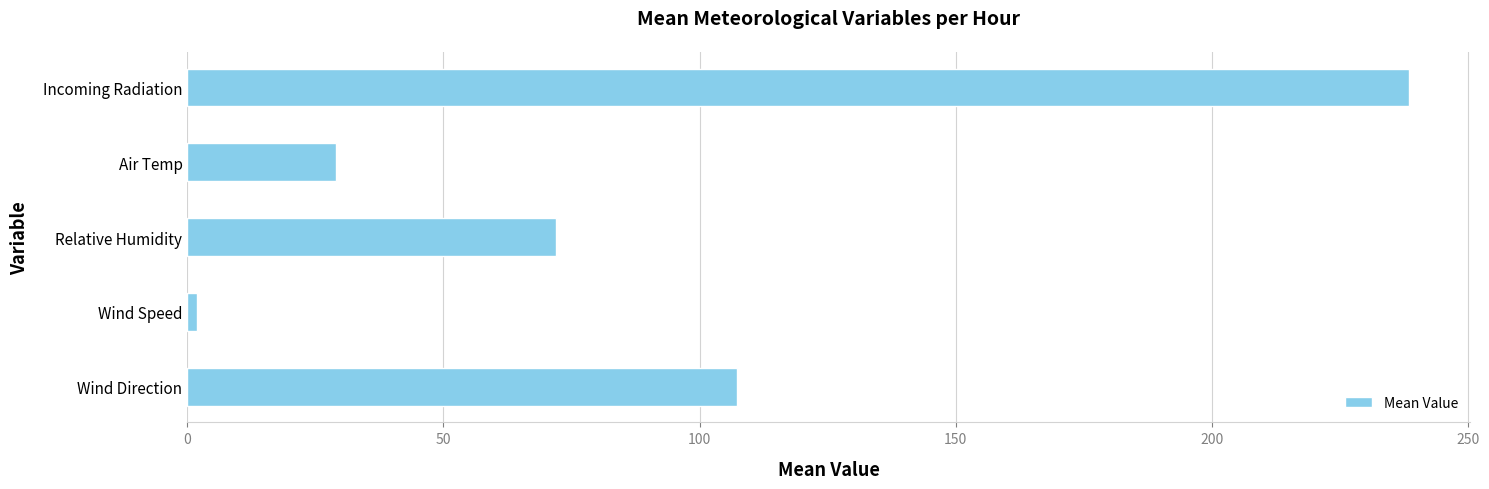

What is the difference between the maximum and minimum values?

236.7